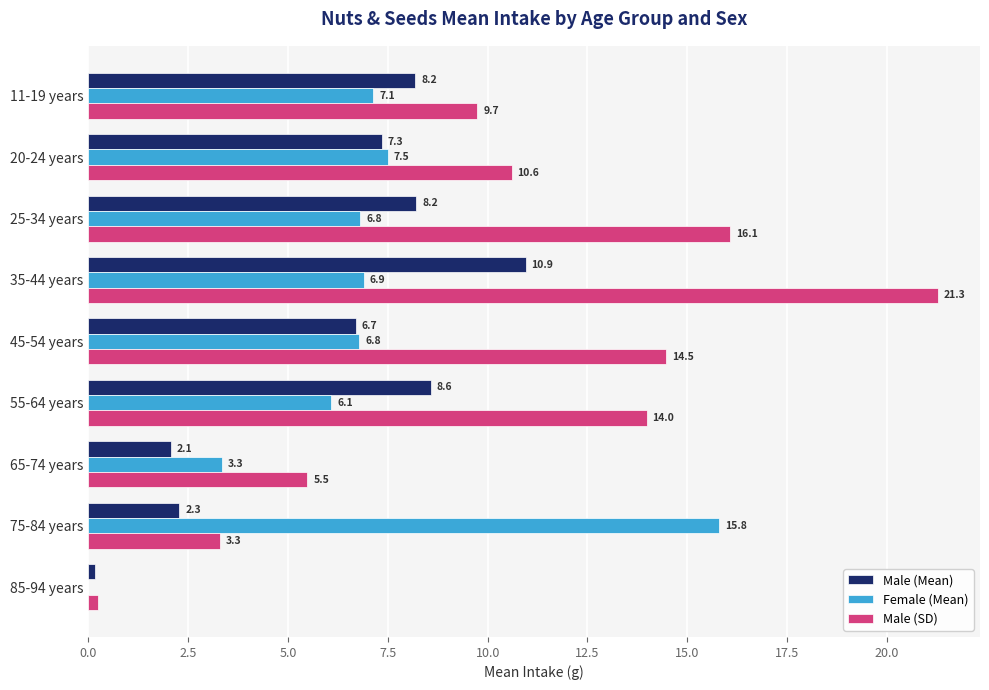

True or false: Male (SD) has a value of 10.6 at 20-24 years.

True